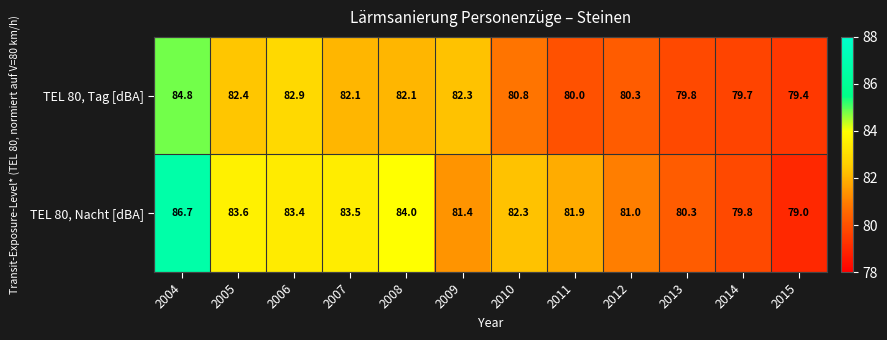

List the series in order of their overall mean, highest first.

TEL 80, Nacht [dBA], TEL 80, Tag [dBA]